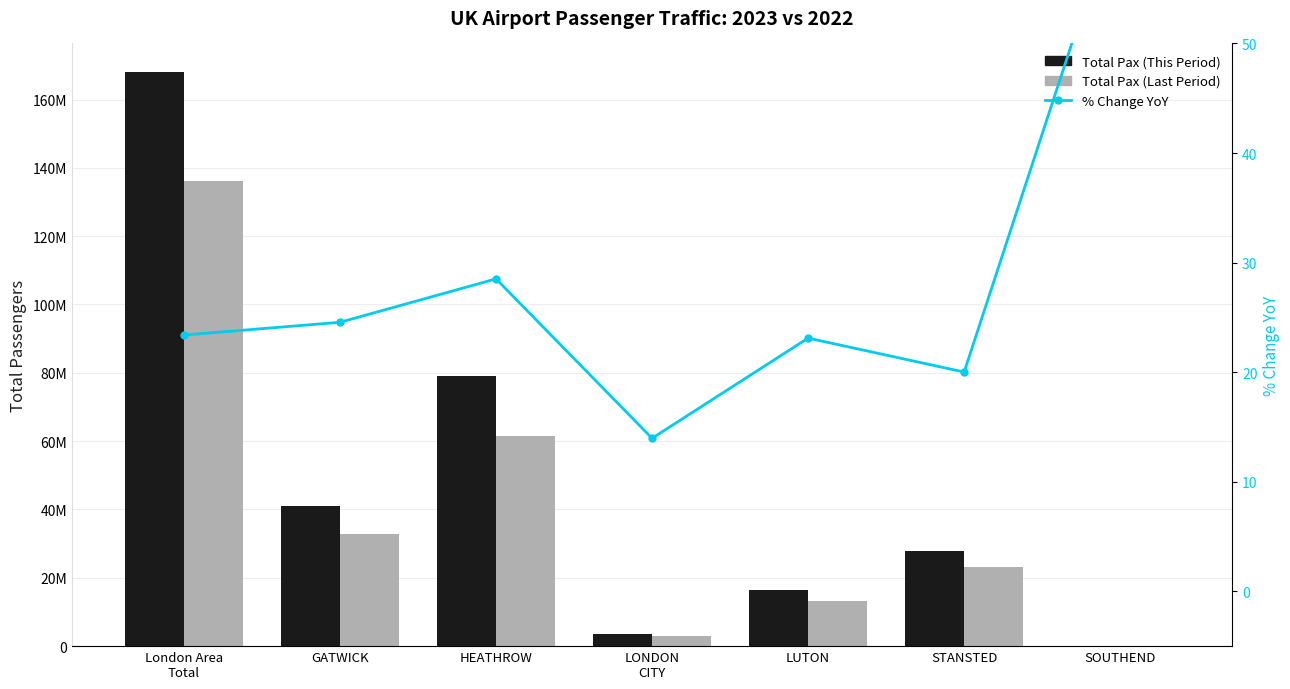

Are the bars grouped side by side (vs. stacked)?

Yes